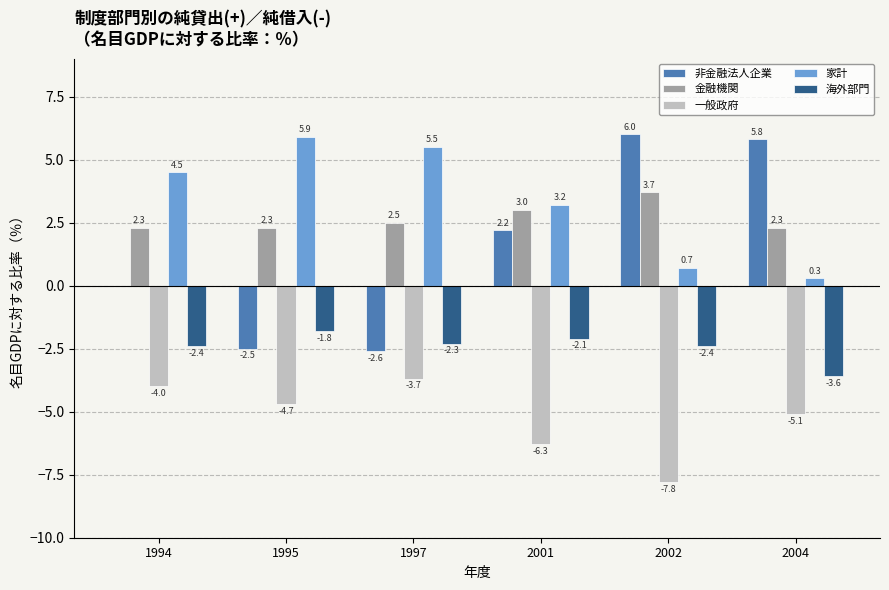

Reading left to right, what are all the values shown in this chart?

非金融法人企業: 0.0	-2.5	-2.6	2.2	6.0	5.8
金融機関: 2.3	2.3	2.5	3.0	3.7	2.3
一般政府: -4.0	-4.7	-3.7	-6.3	-7.8	-5.1
家計: 4.5	5.9	5.5	3.2	0.7	0.3
海外部門: -2.4	-1.8	-2.3	-2.1	-2.4	-3.6